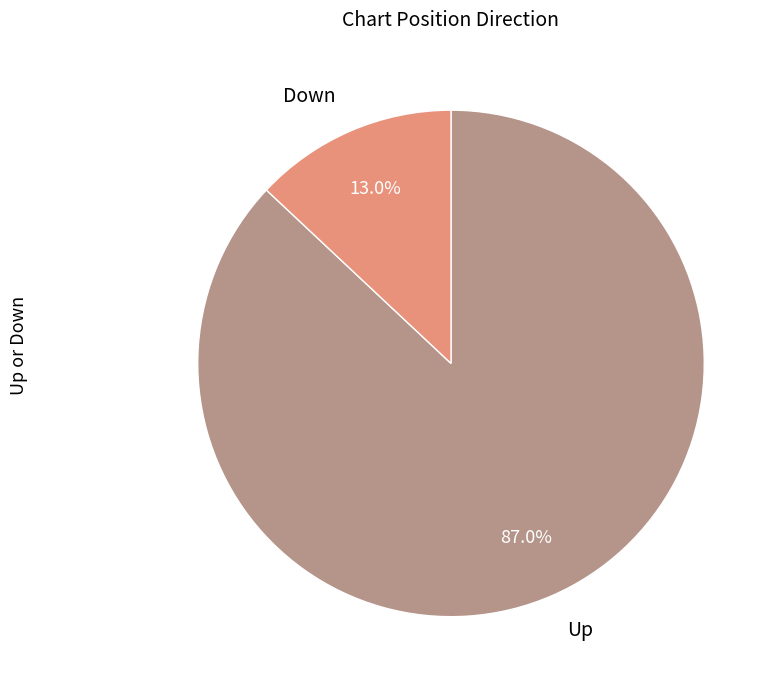

How many slices are in this pie chart?

2